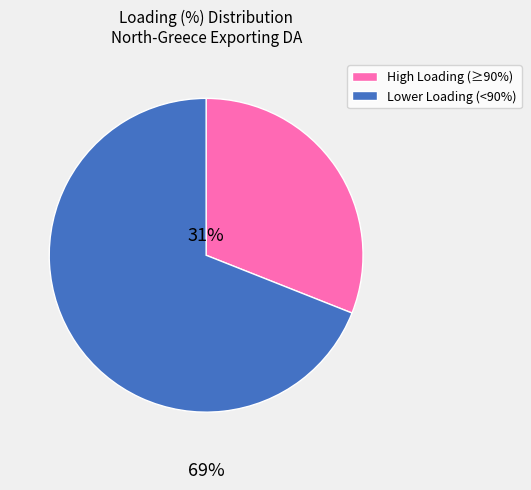

Is there any slice that represents more than half of the pie?

Yes